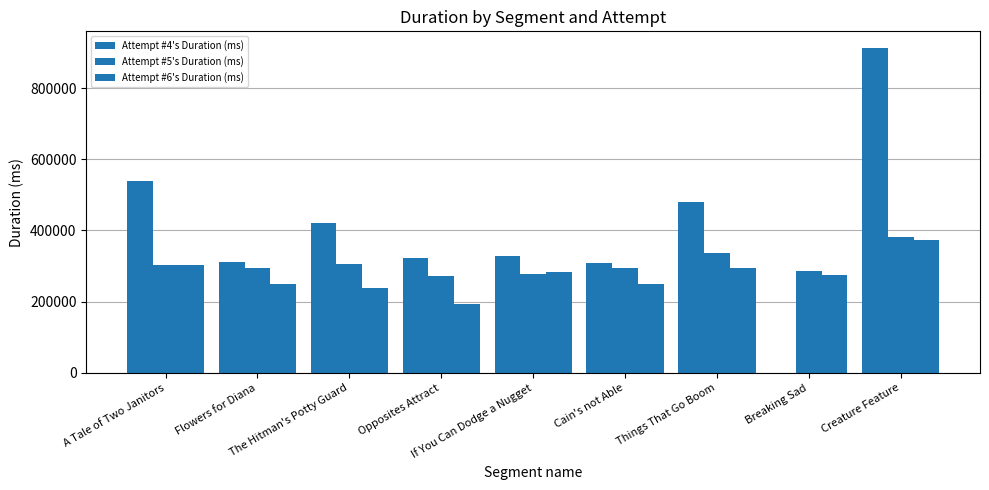

Which series has the largest range (max minus min)?

Attempt #4's Duration (ms)